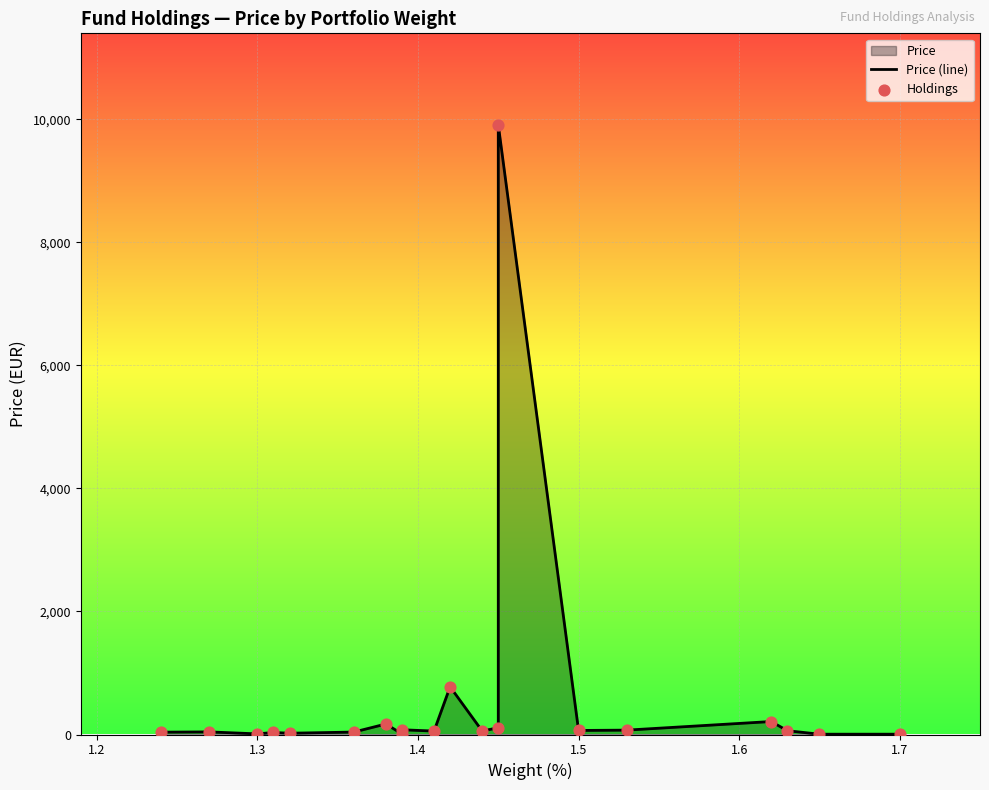

Which series has the largest total across all categories?

Price (line)